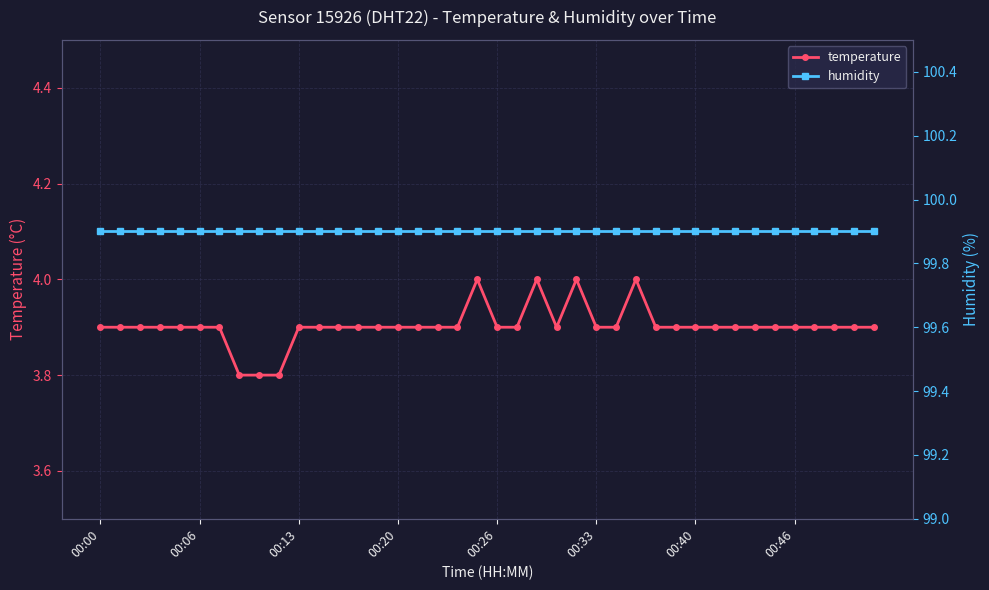

What is the minimum value for temperature?

3.8